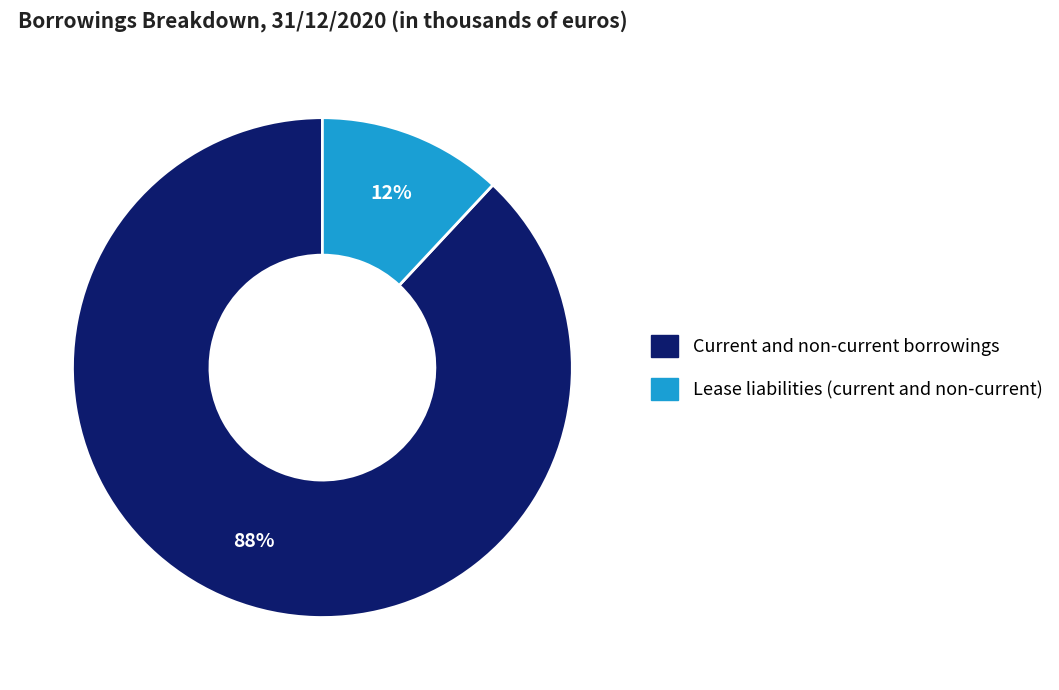

Count the number of slices in the pie.

2